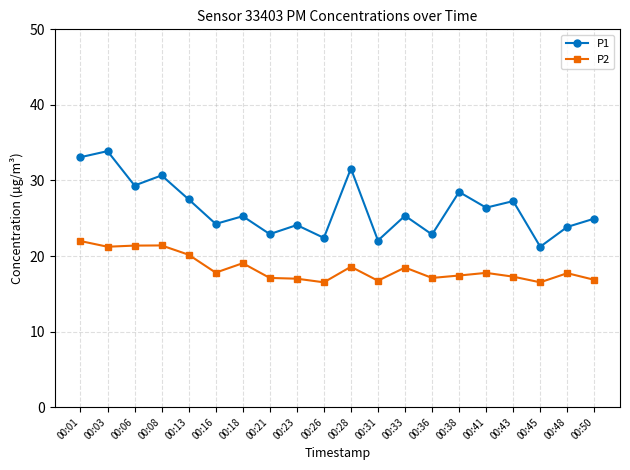

True or false: P2 has a value of 4.6 at 00:38.

False